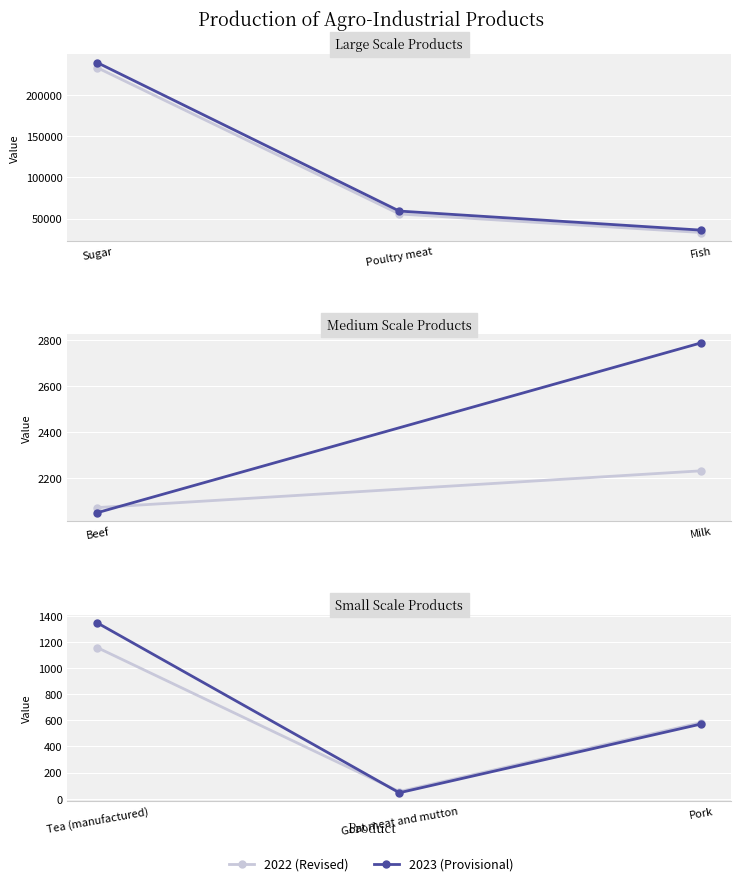

The value of 2022 (Revised) at Pork is 939. True or false?

False